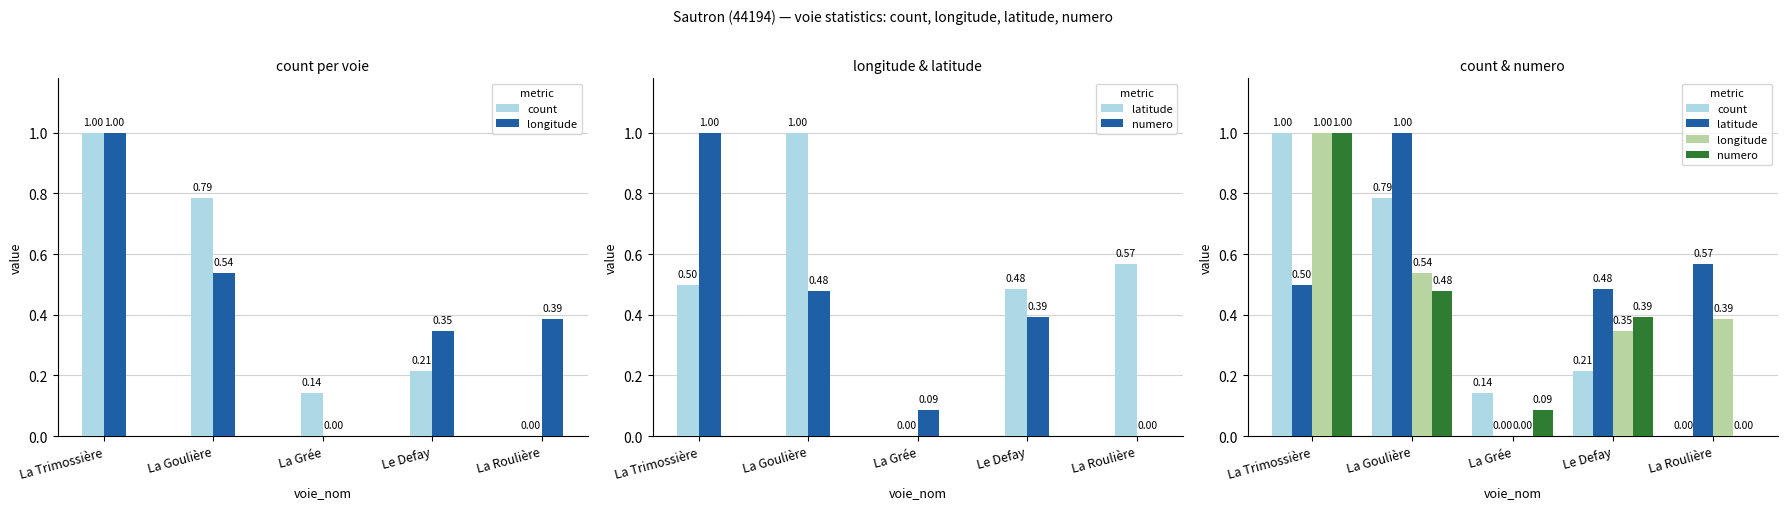

Is the value of longitude at La Grée greater than the value of latitude at La Grée?

No